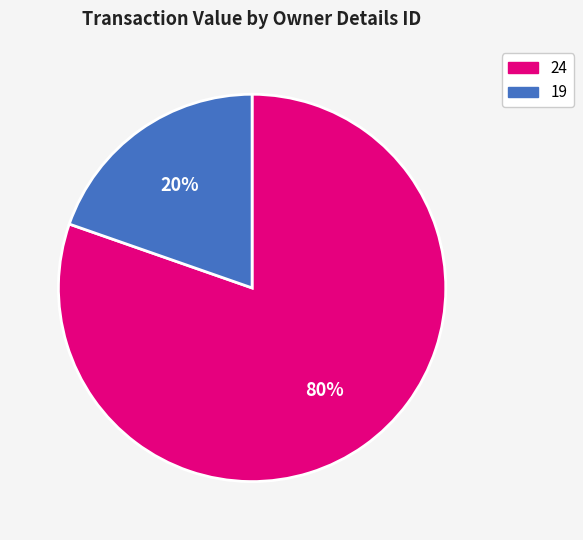

Which has a higher value, 24 or 19?

24